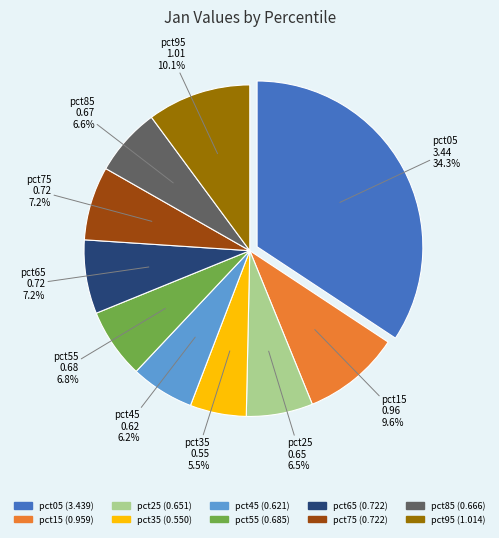

What percentage is NOT represented by pct55?

93.2%